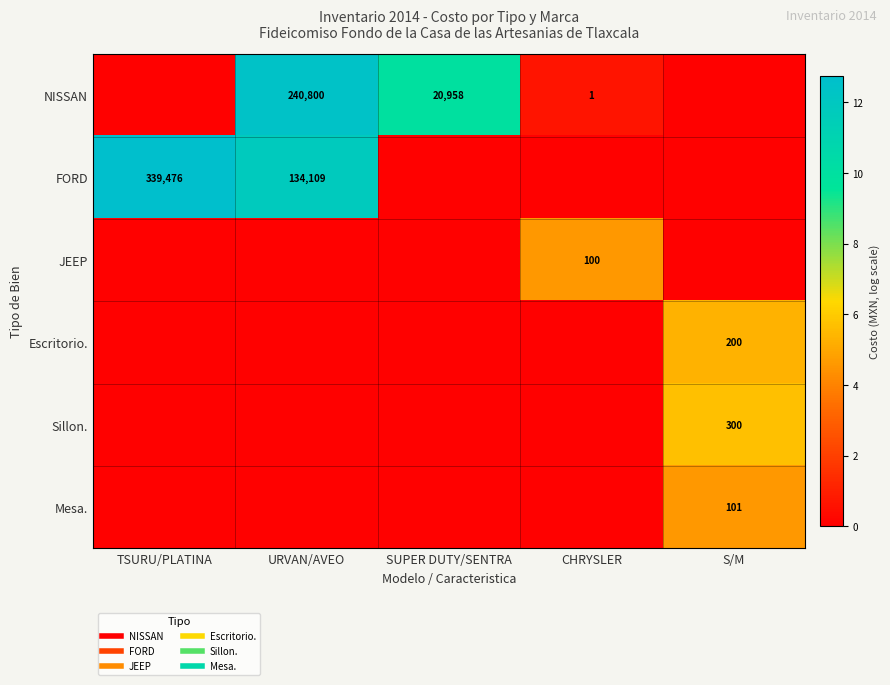

Where is Escritorio. nearest to the value 2?

TSURU/PLATINA